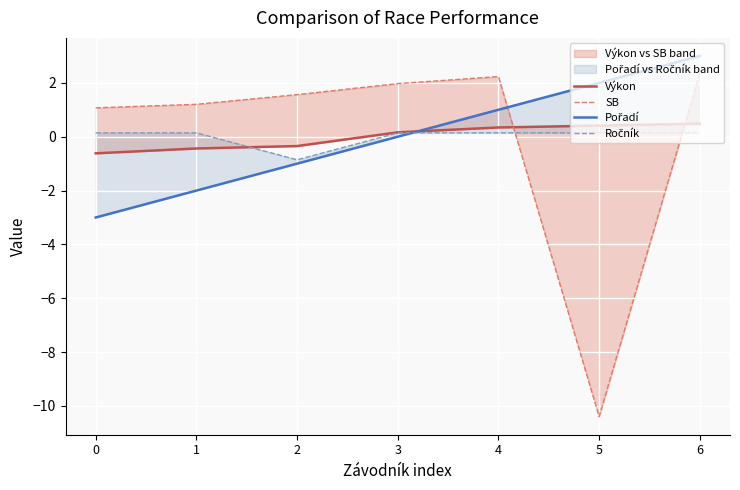

How many values in Pořadí are above zero?

3